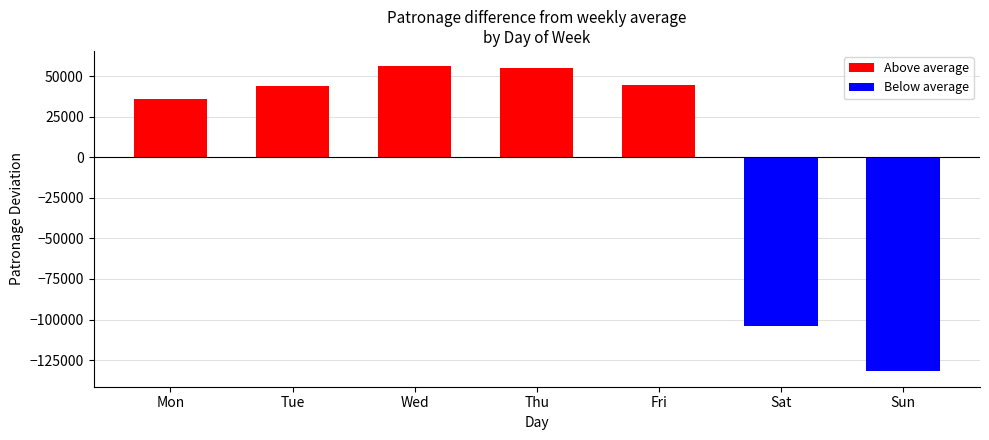

What is the smallest value displayed?

-132028.7